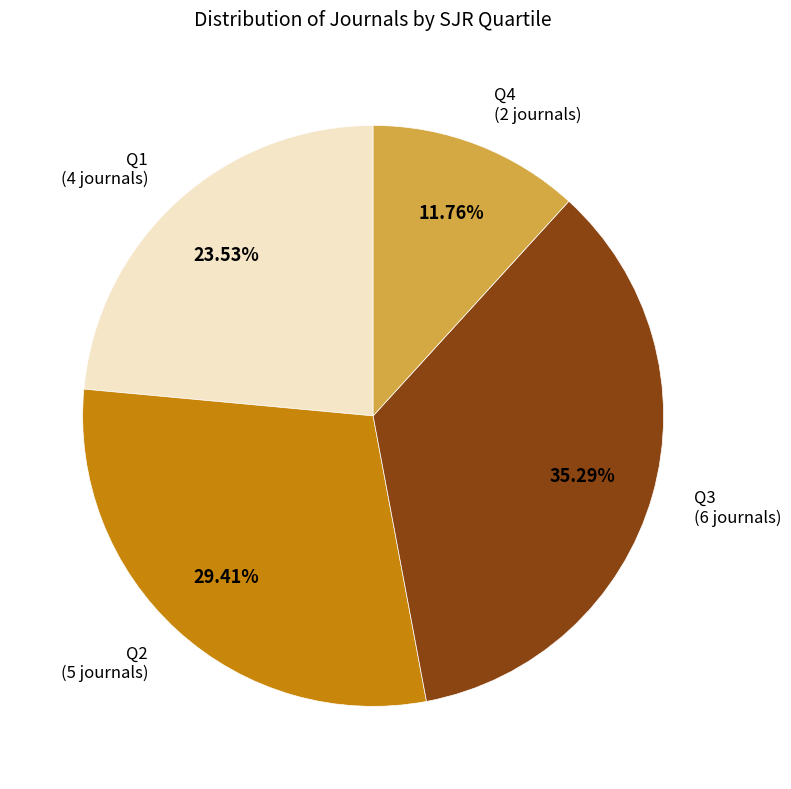

Count the number of slices in the pie.

4